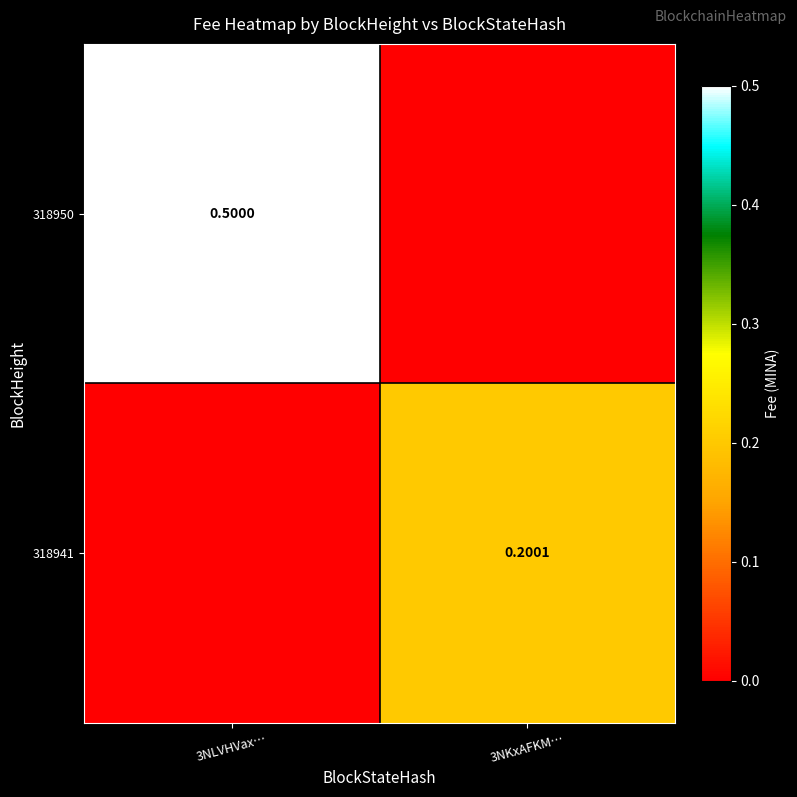

The 318950 series shows 0.3 at 3NKxAFKM…. True or false?

False